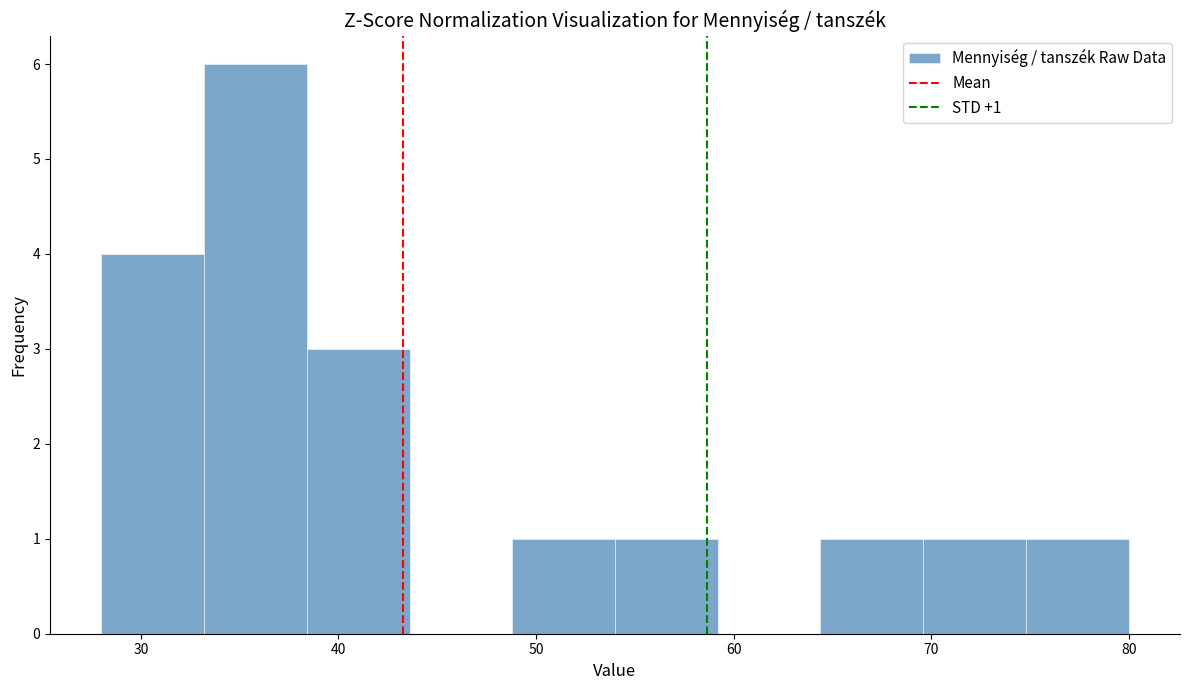

Over which range of the x-axis is the bar tallest?

33.2 to 38.4